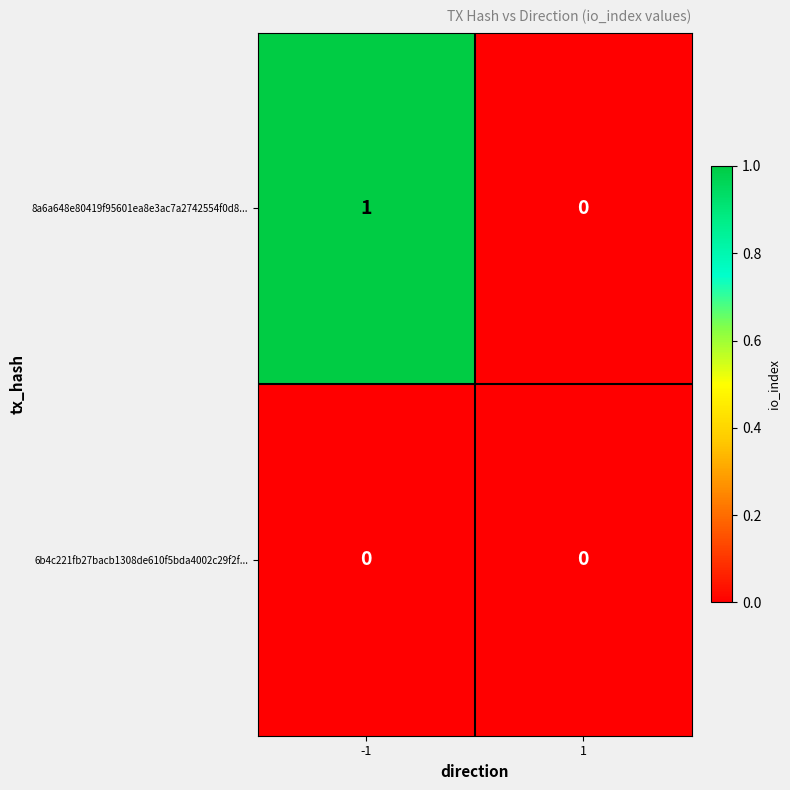

Between -1 and 1, which series saw the biggest shift?

8a6a648e80419f95601ea8e3ac7a2742554f0d8...